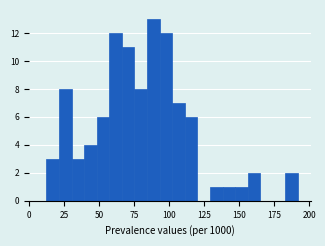

Read against the x-axis, roughly where is the centre of the tallest bar?

90